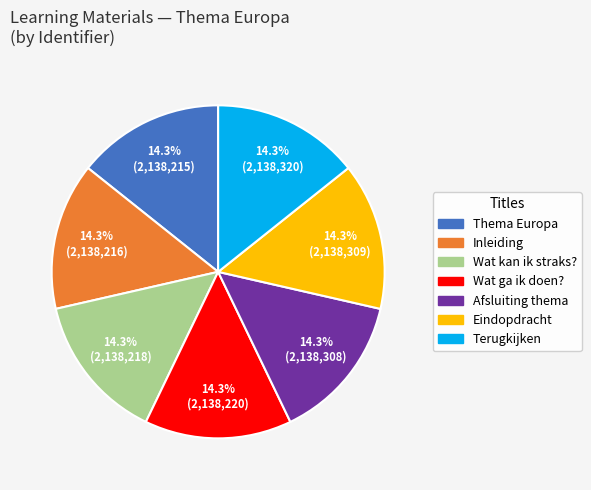

To the nearest percent, what is the combined percentage of Inleiding and Terugkijken?

29%